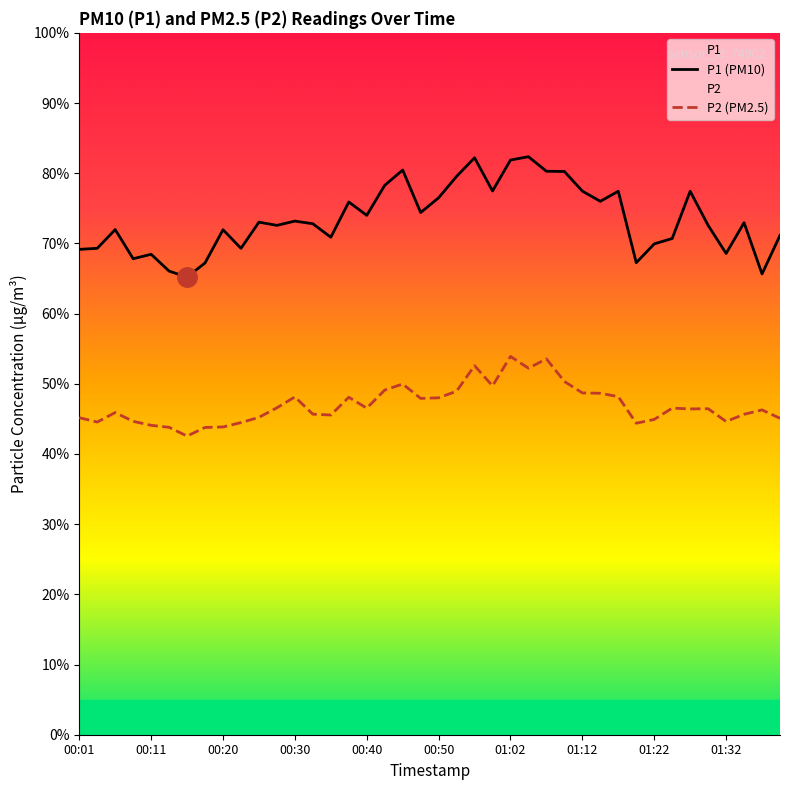

Between 31 and 37, which is larger?

37